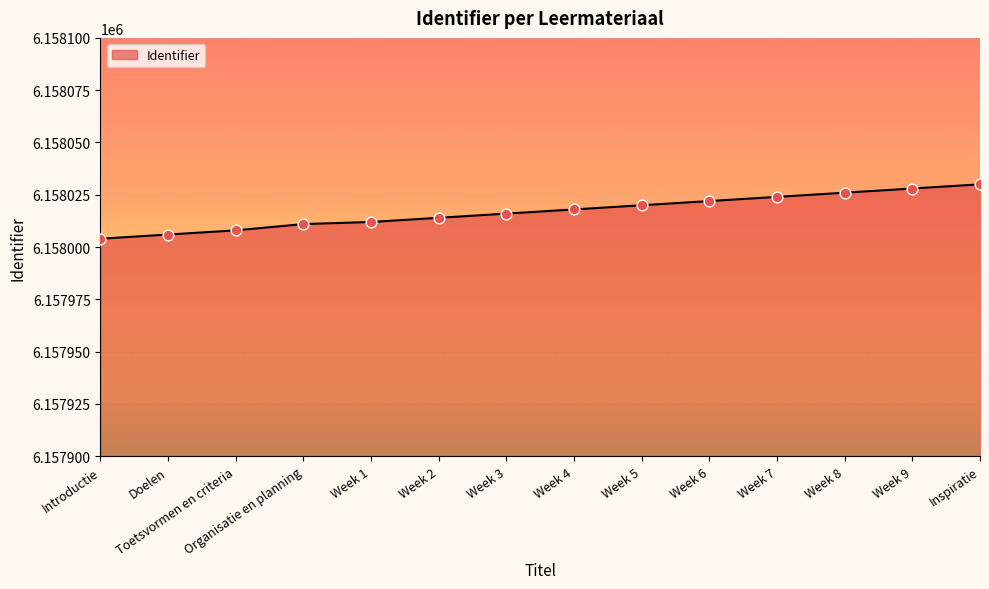

Between Doelen and Introductie, which is larger?

Doelen